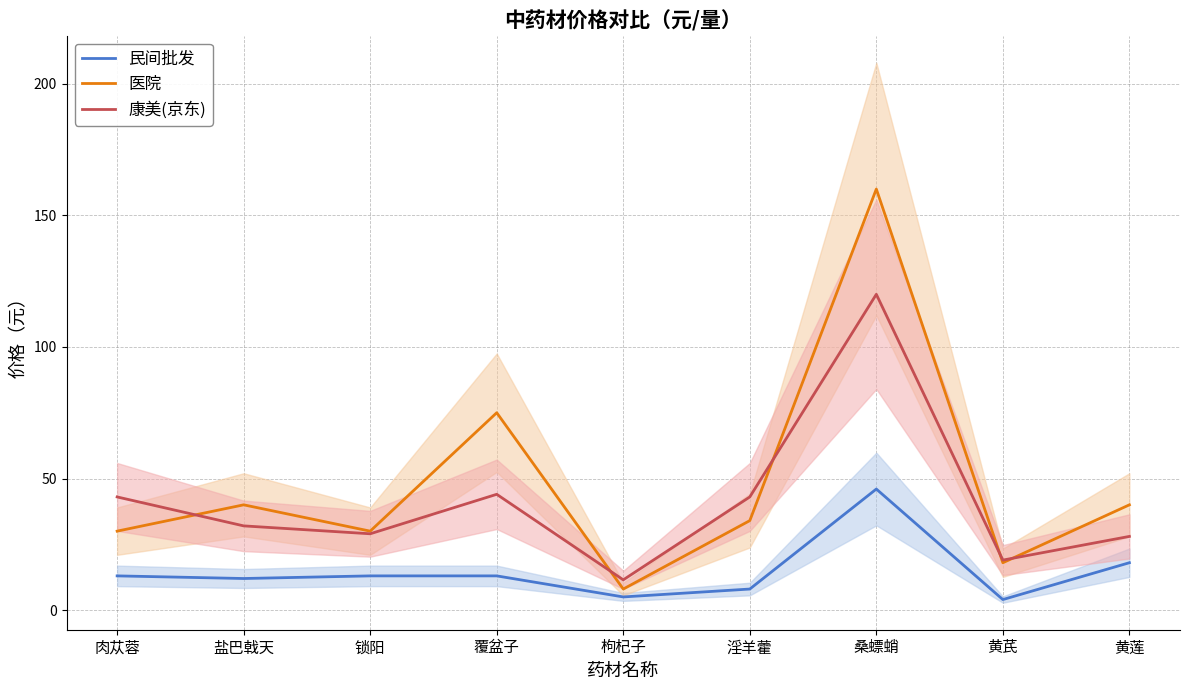

True or false: 民间批发 has a value of 5.4 at 黄芪.

False